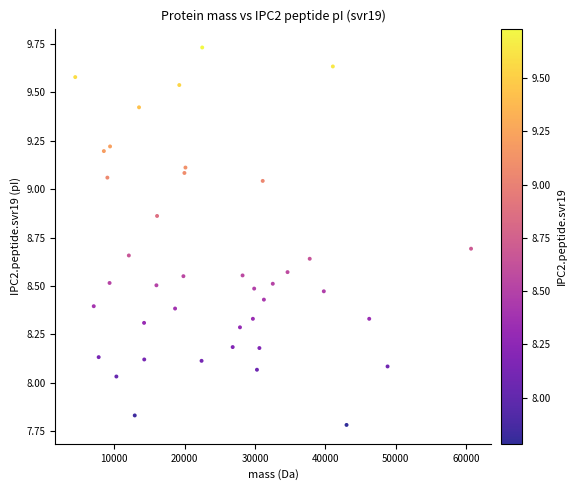

What is the range of Y values (max minus min)?

1.9